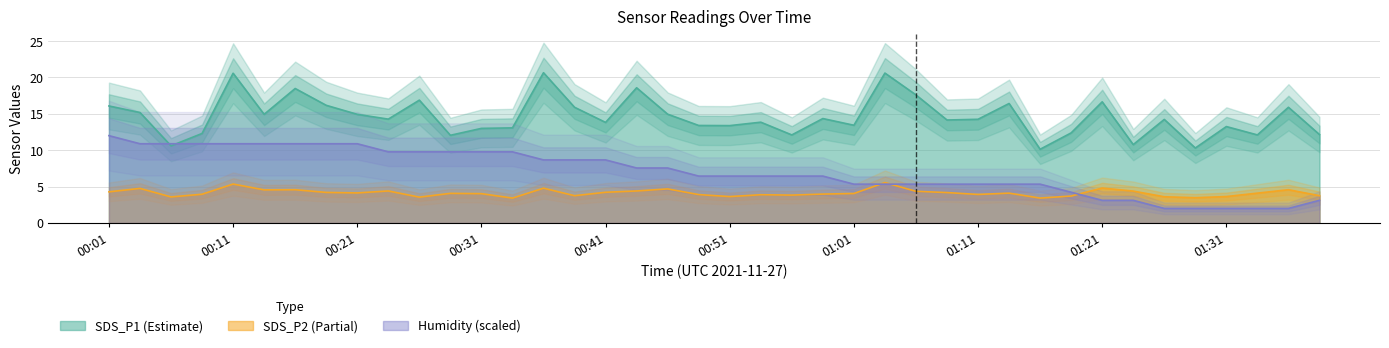

True or false: SDS_P2 has a value of 4.3 at 01:06.

True